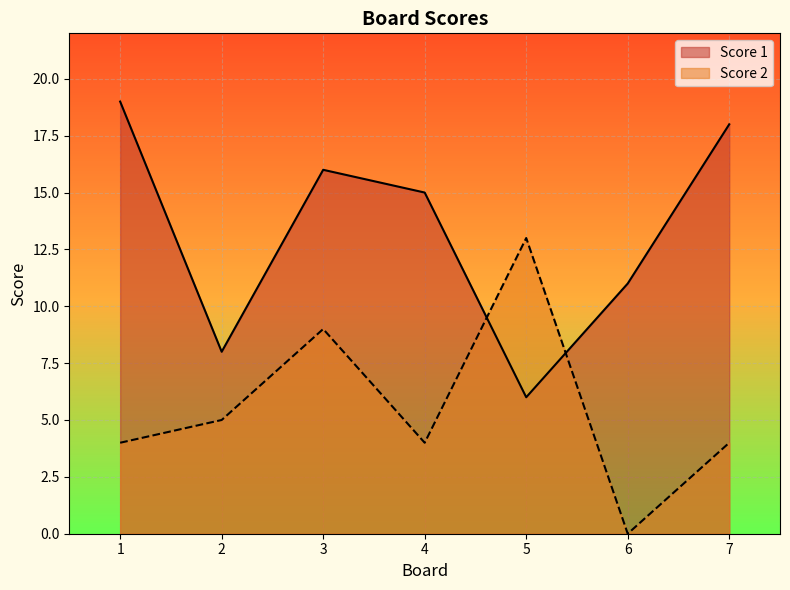

In Score 1, how many points are higher than both neighbors (excluding endpoints)?

1